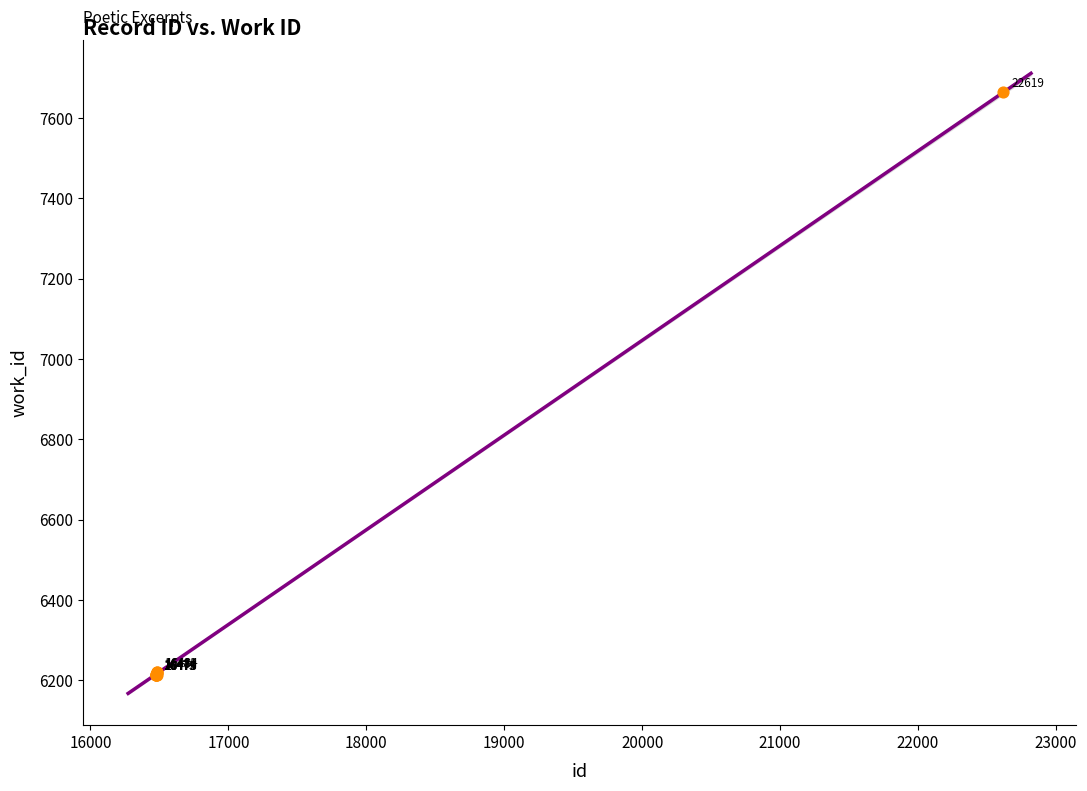

What Y value in the scatter plot is closest to 6938?

6221